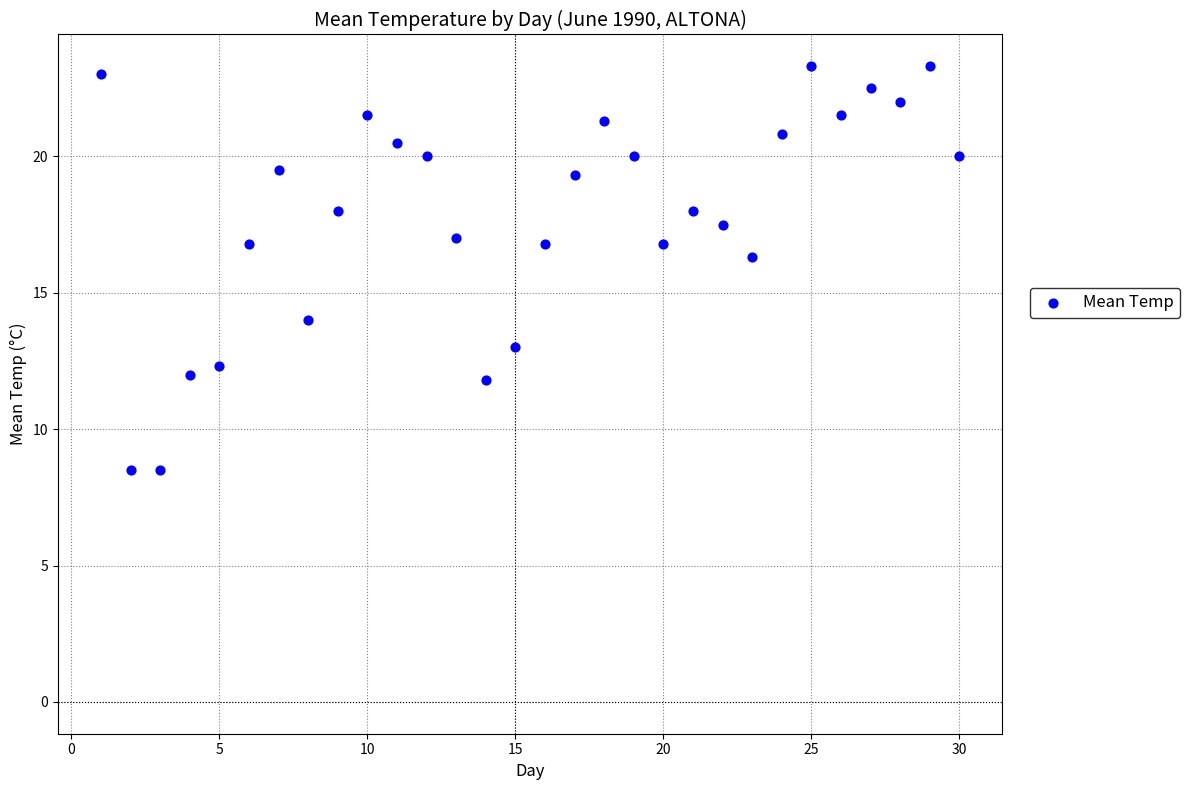

What is the range of Y values (max minus min)?

14.8